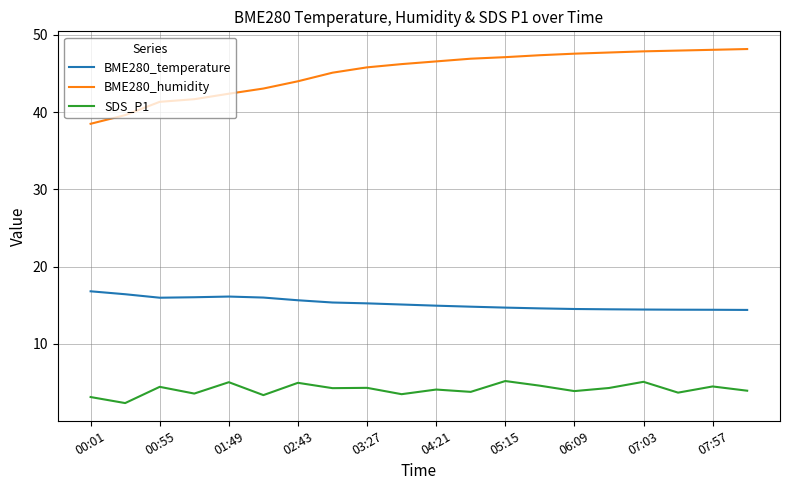

What is the maximum value for SDS_P1?

5.2